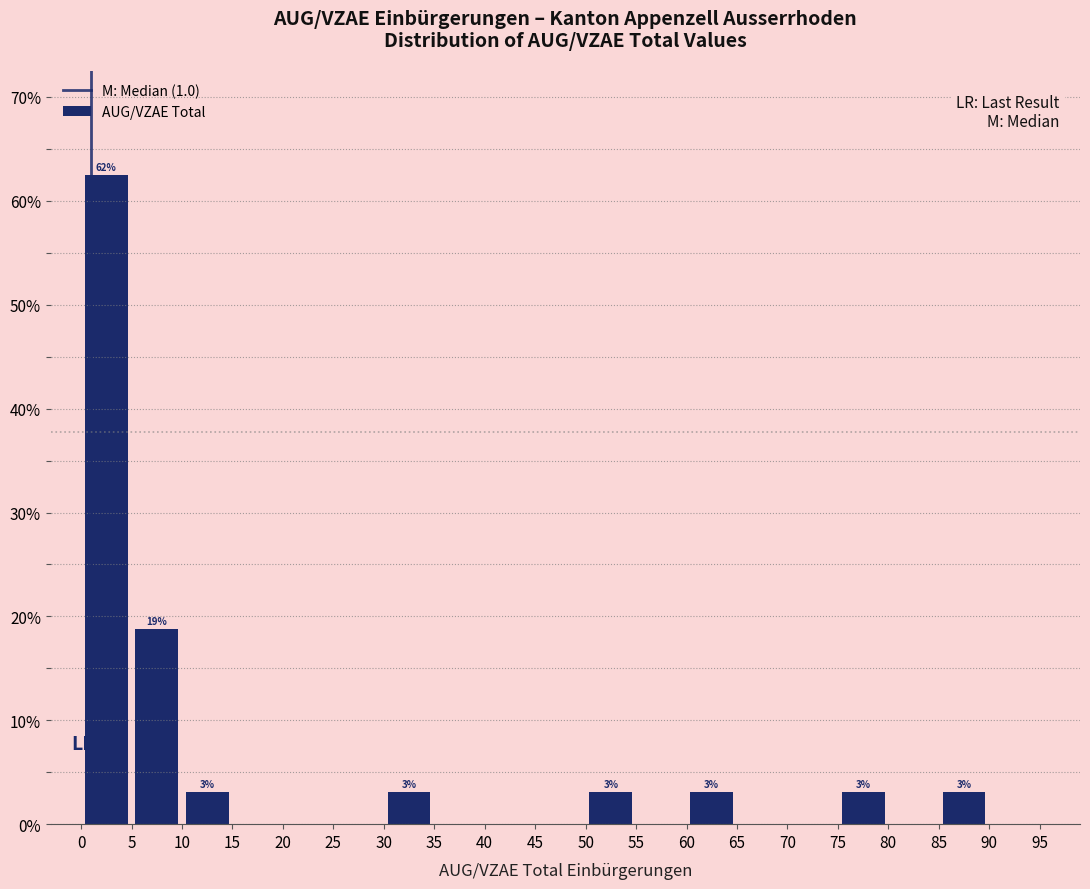

Which range on the x-axis has the tallest bar?

0 to 5